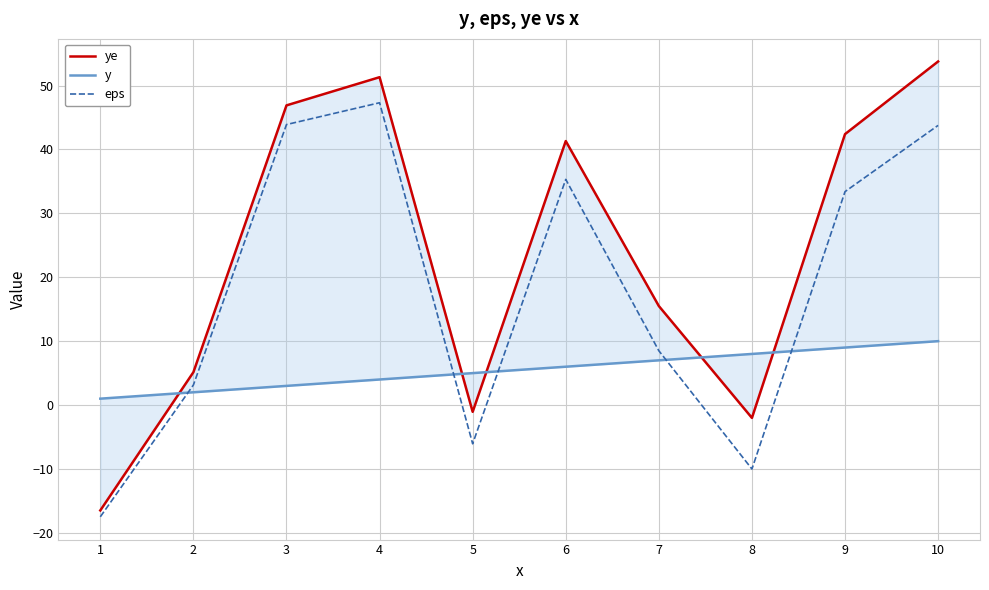

What is the total value across all series at 5?

-2.1